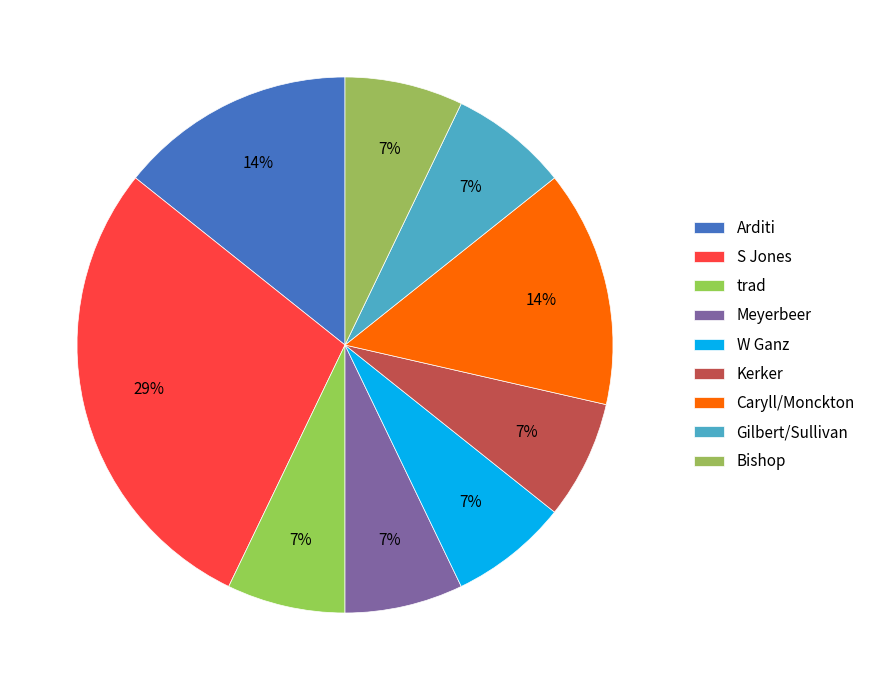

True or false: trad accounts for 38% of the total.

False